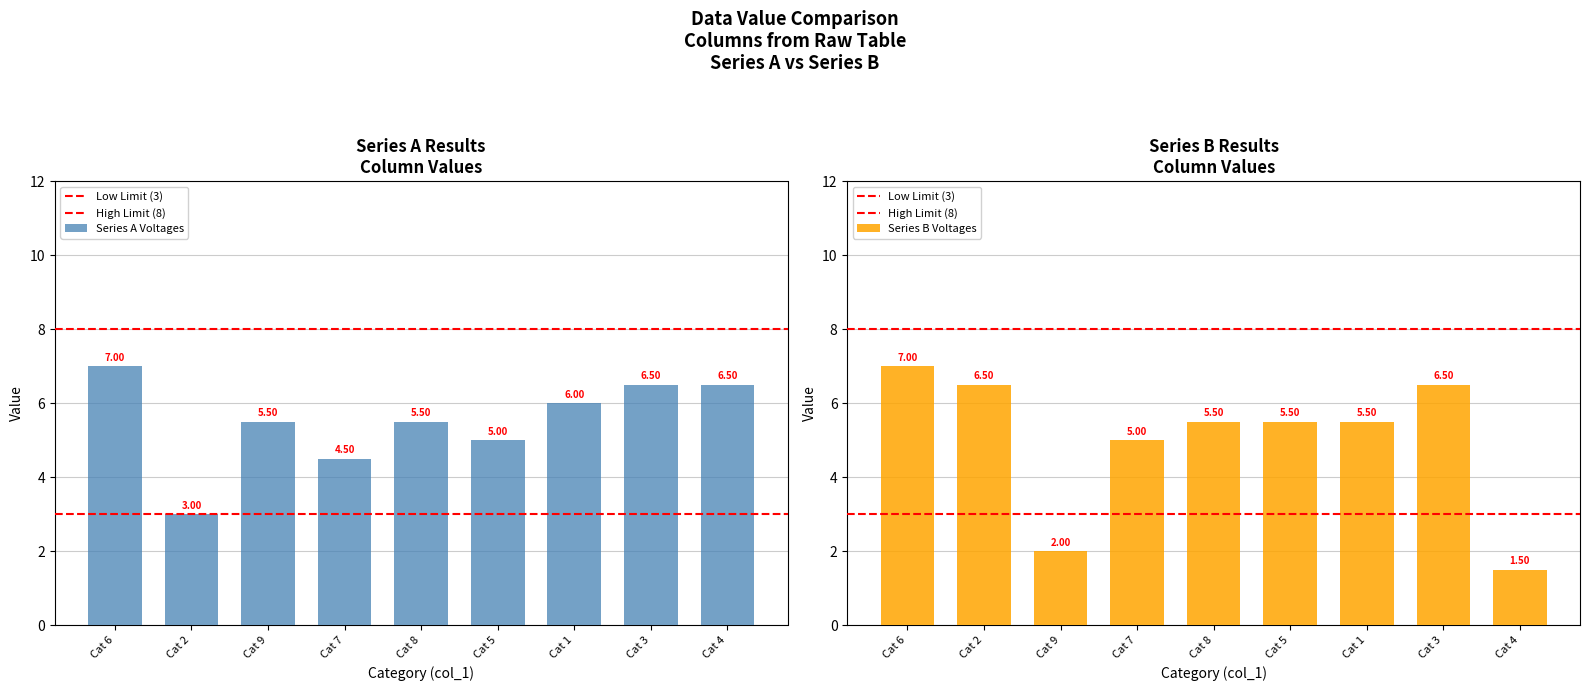

At which category is the sum across all series the highest?

6